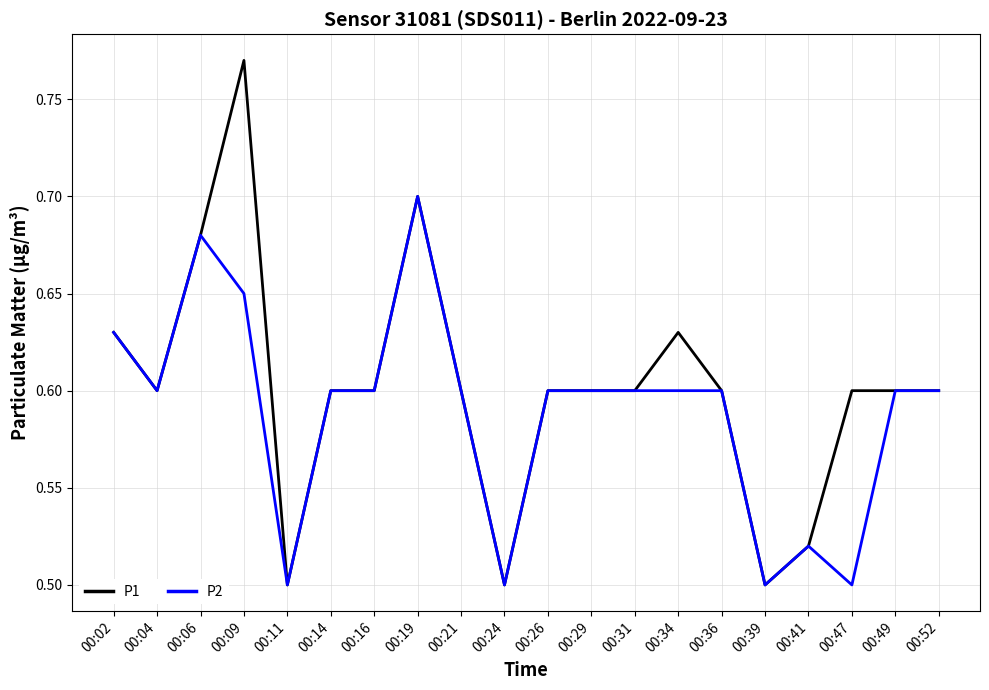

Rank the series by their average value, from highest to lowest.

P1, P2